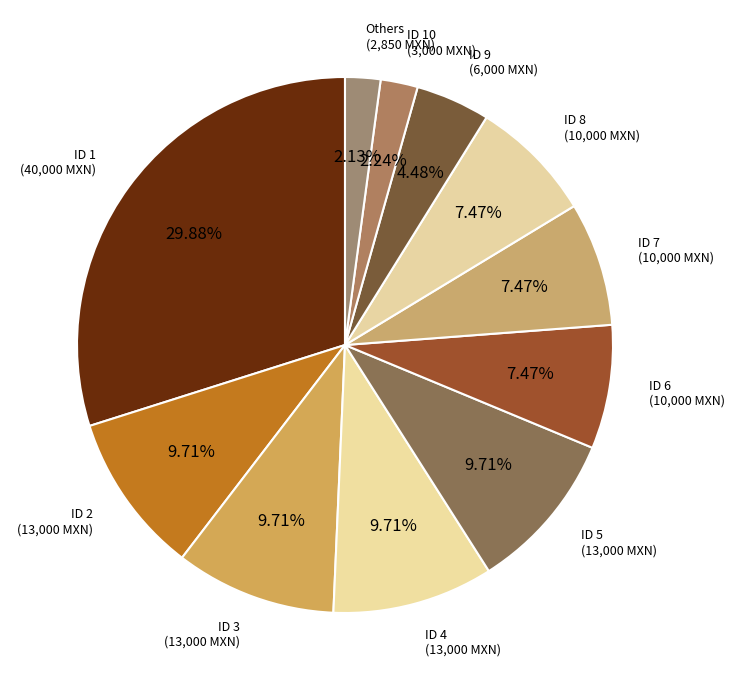

How many segments does this pie chart have?

11